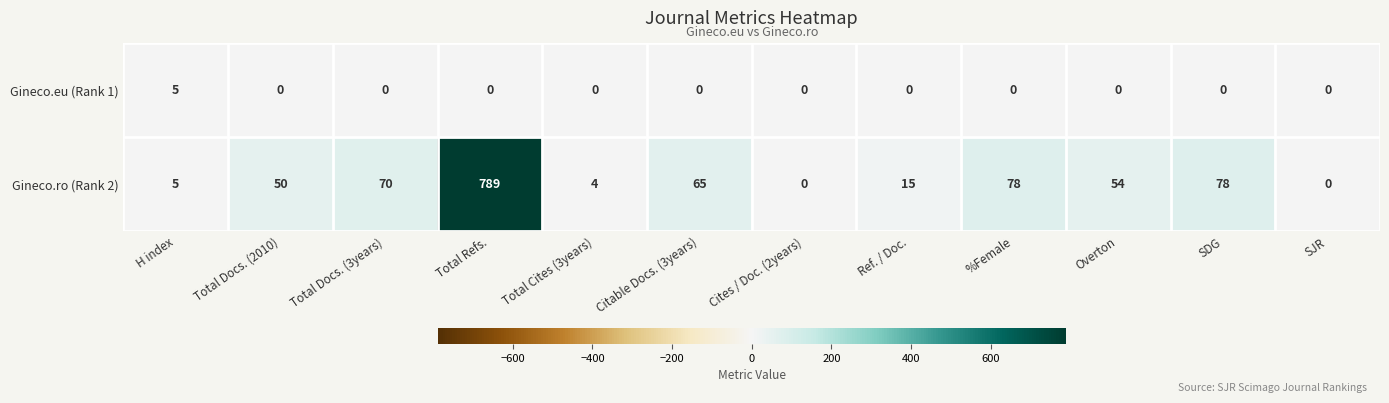

Rank the series by their average value, from lowest to highest.

Gineco.eu (Rank 1), Gineco.ro (Rank 2)